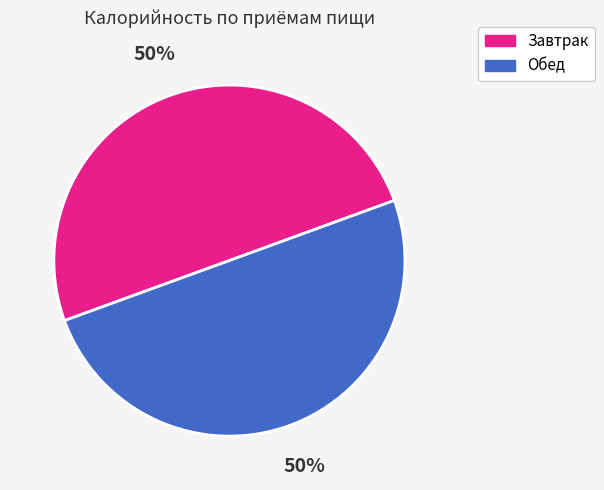

Count the number of slices in the pie.

2